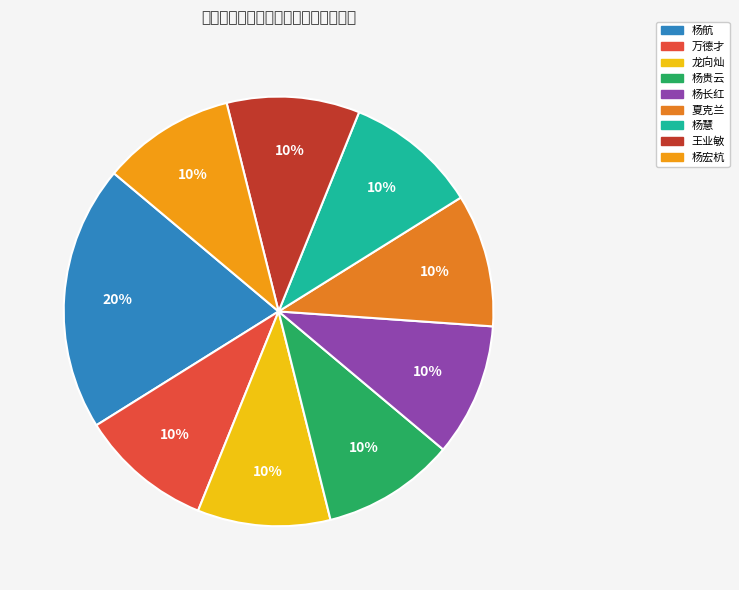

To the nearest percent, what percentage of the pie is 夏克兰?

10%